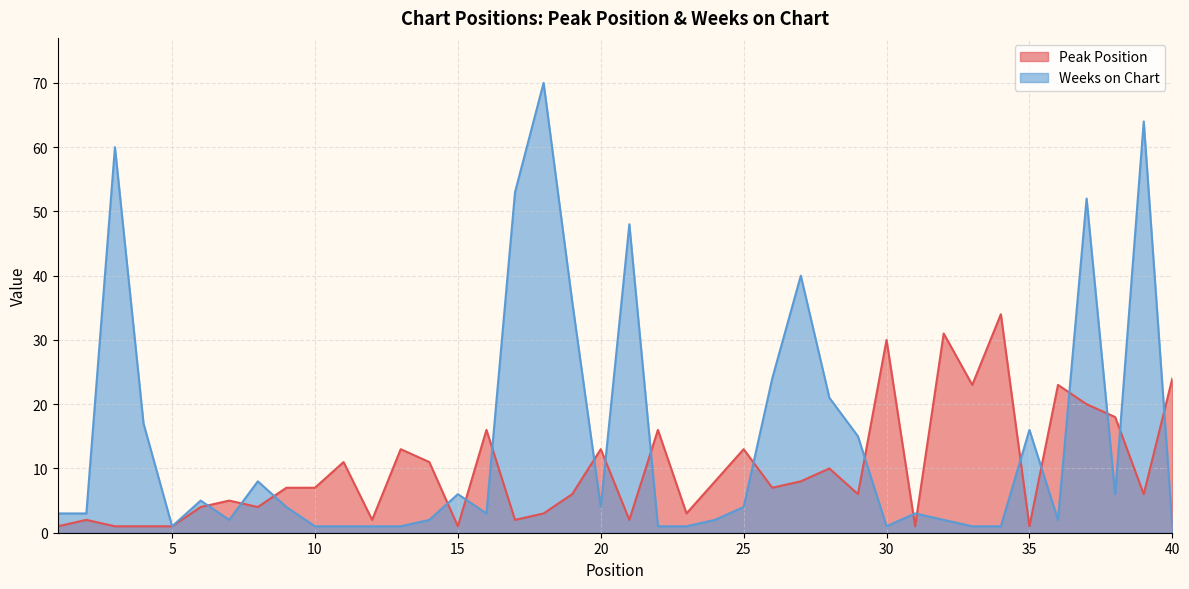

How many interior local valleys does the Weeks on Chart series have?

7